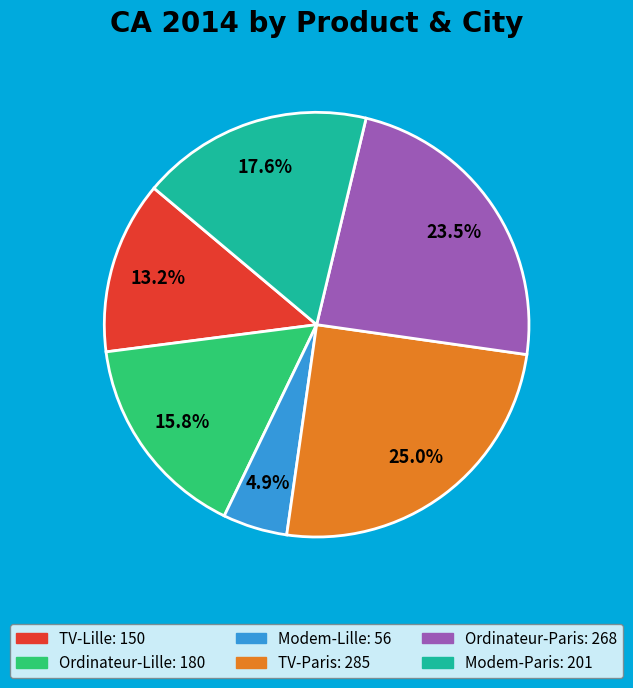

Does Ordinateur-Paris account for over 50% of the chart?

No